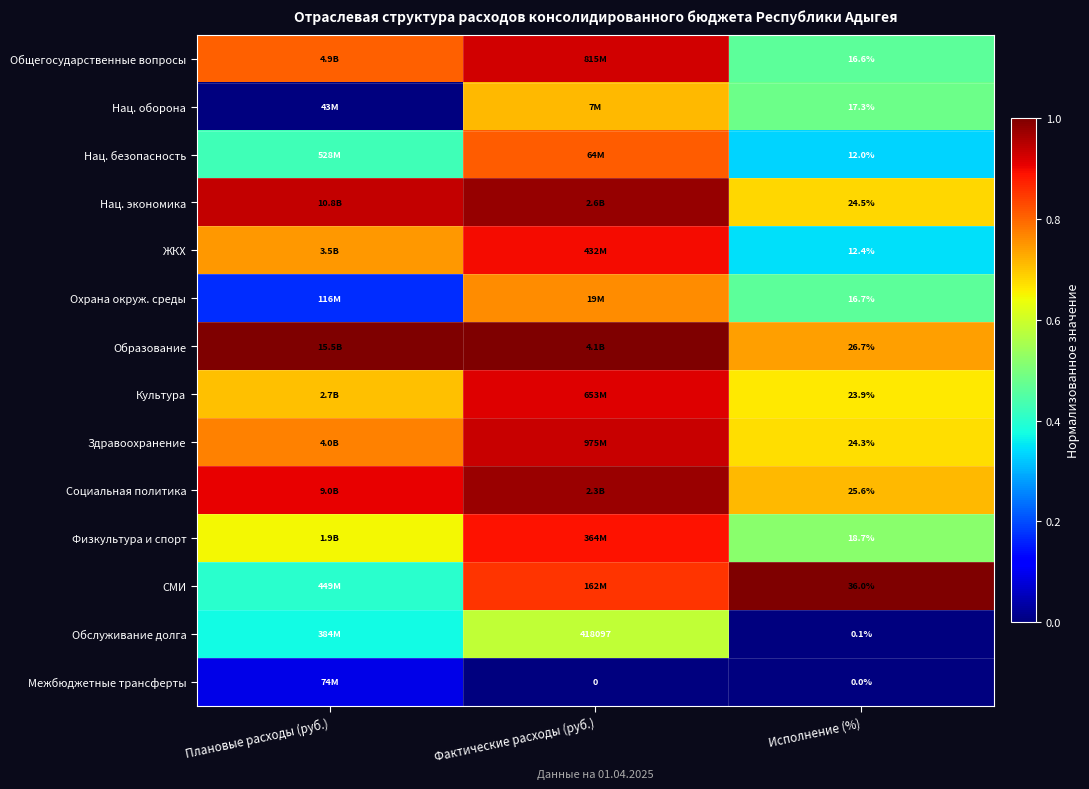

At which category is the sum across all series the highest?

Фактические расходы (руб.)